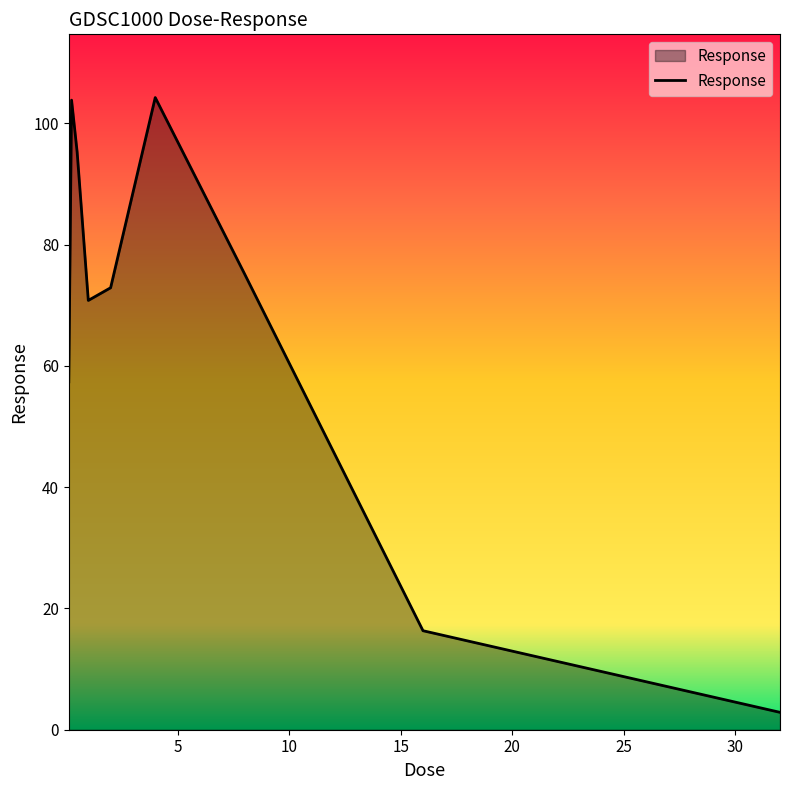

What is the minimum value shown in the chart?

2.9